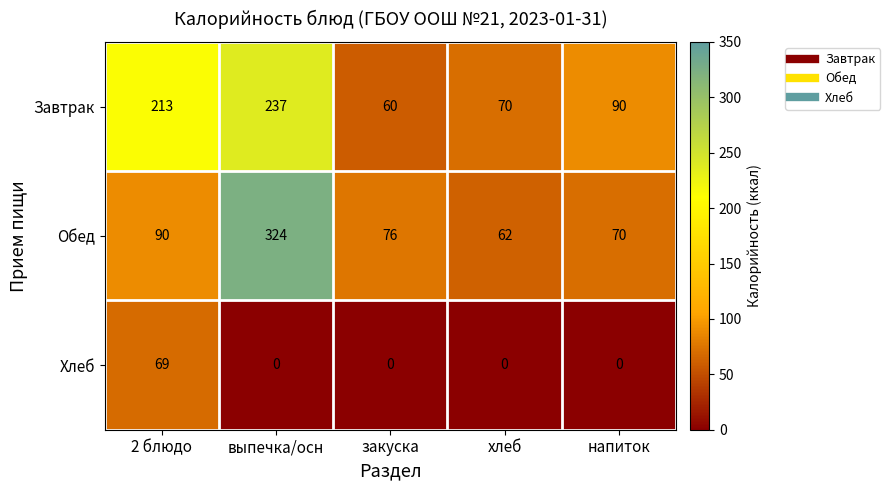

True or false: Завтрак has a value of 90 at напиток.

True